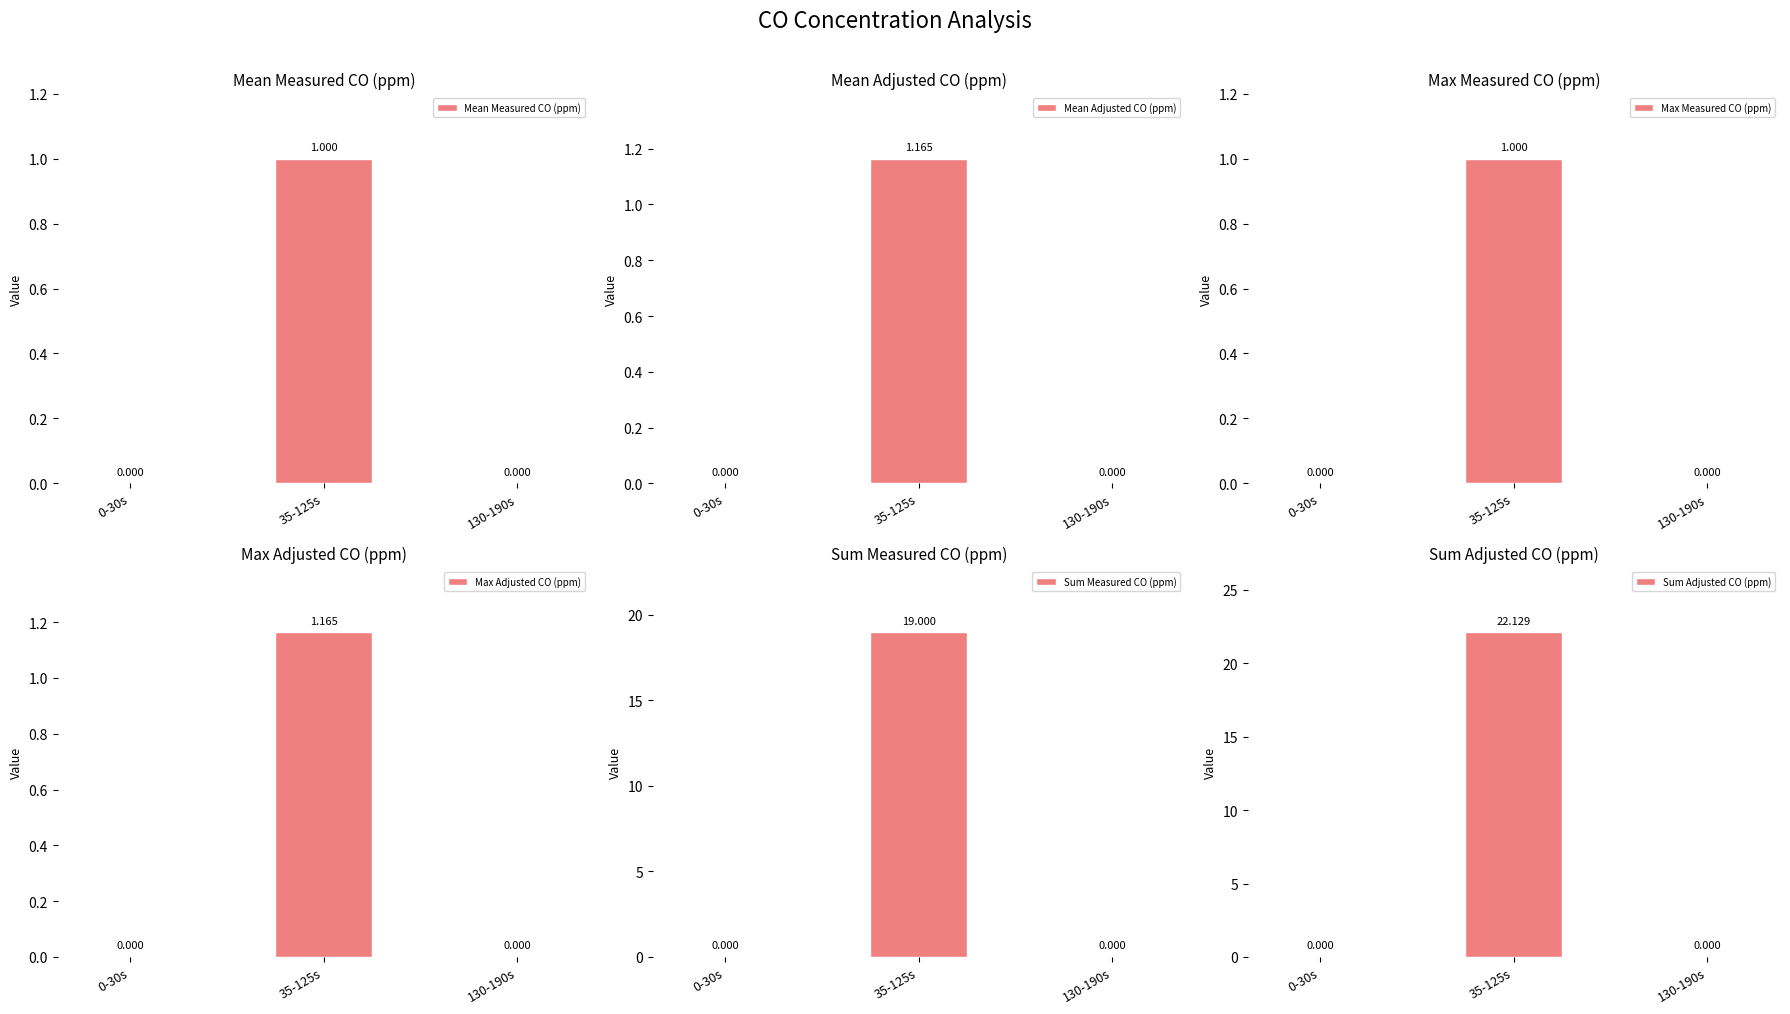

What position from the right is 0-30s?

3